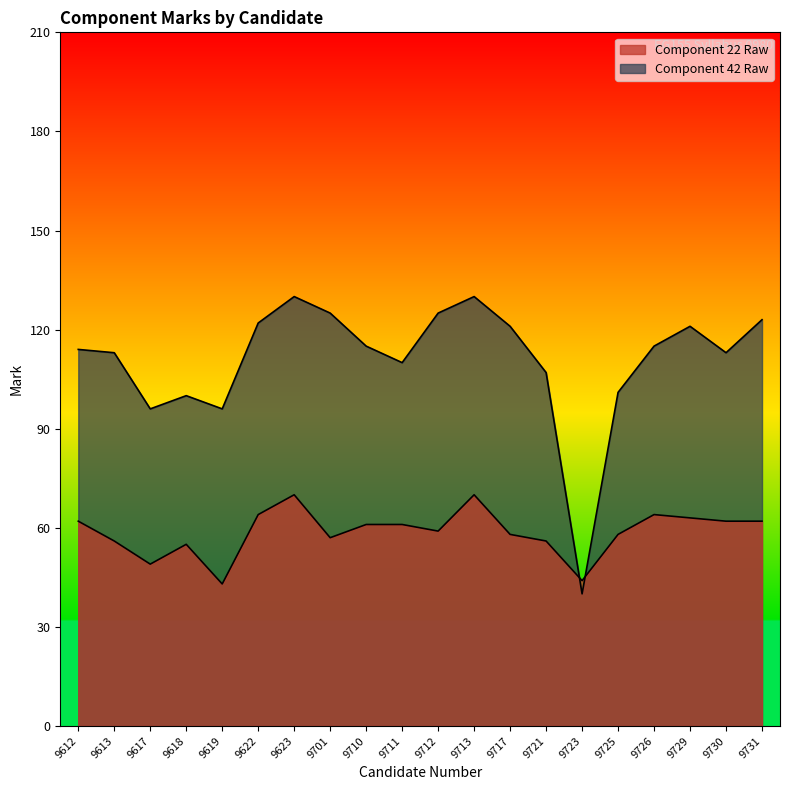

What is the difference between the Component 42 Raw values at 9701 and 9723?

85